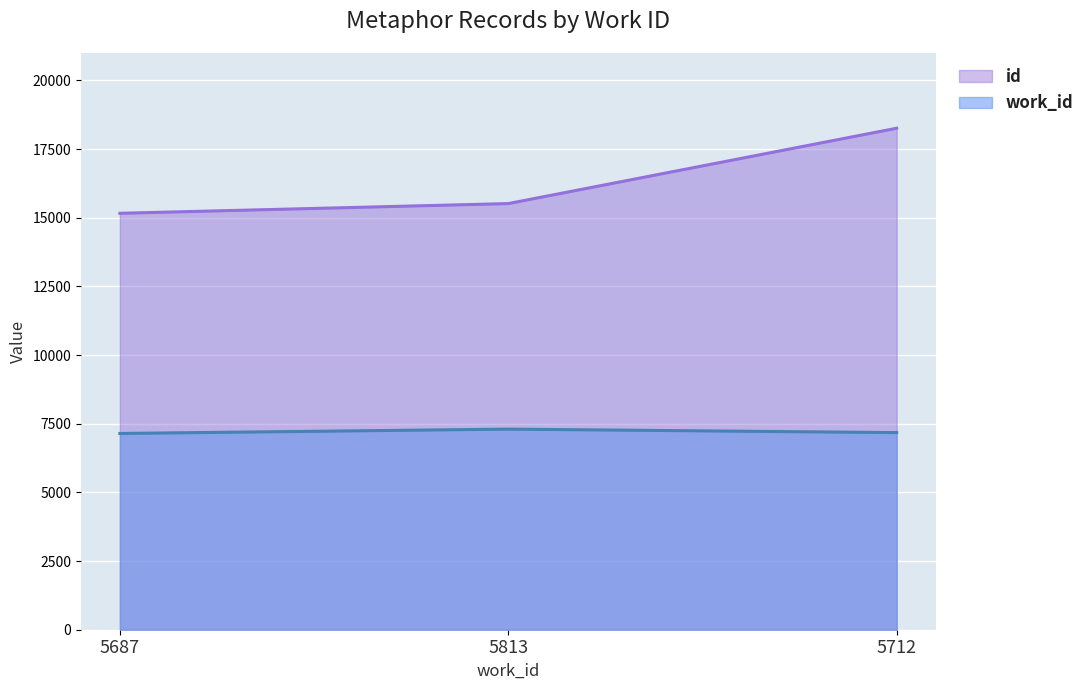

What is the label of the 2nd point from the right?

5813